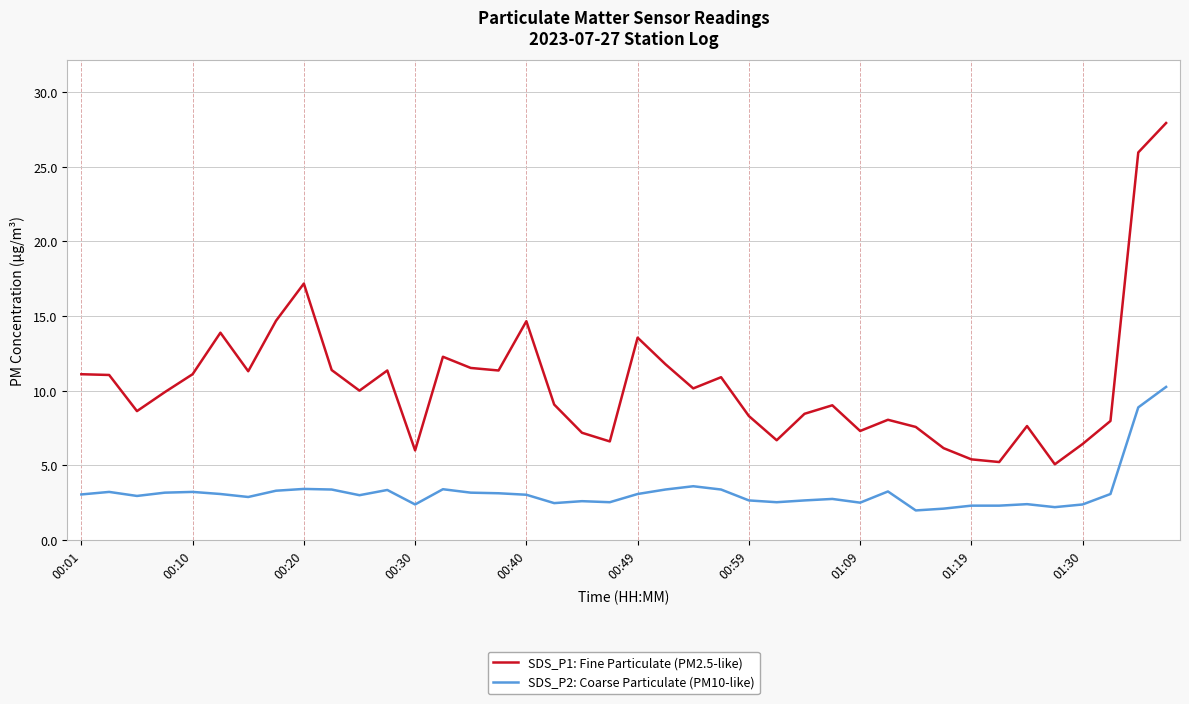

What is the lowest value of the SDS_P2: Coarse Particulate (PM10-like) series?

2.0